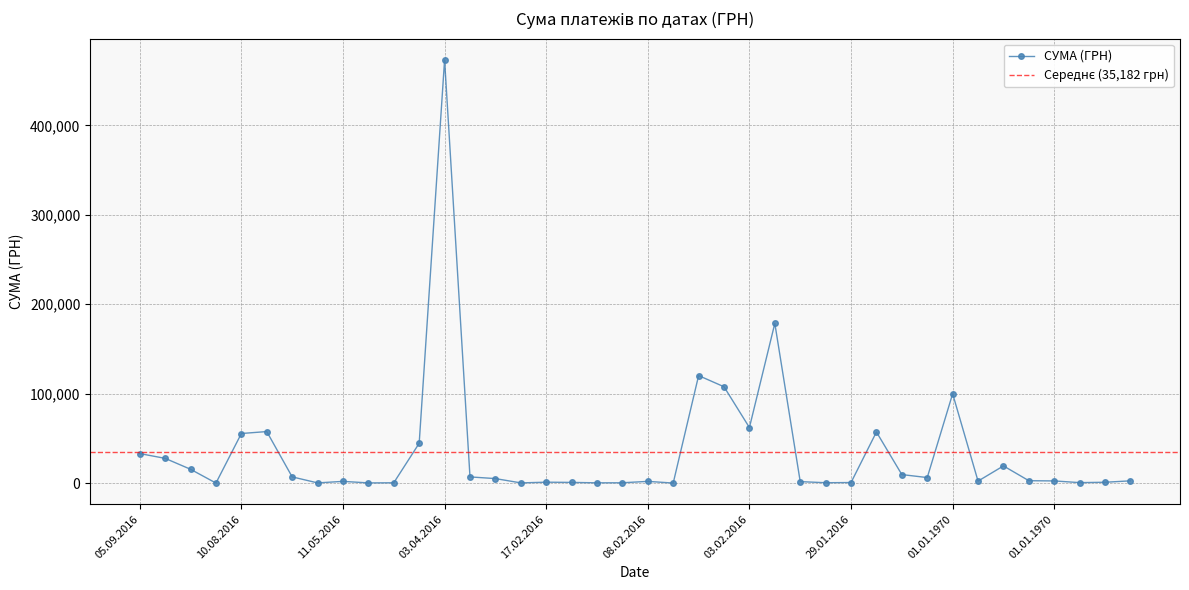

True or false: the data has more than 1 interior local peaks.

True